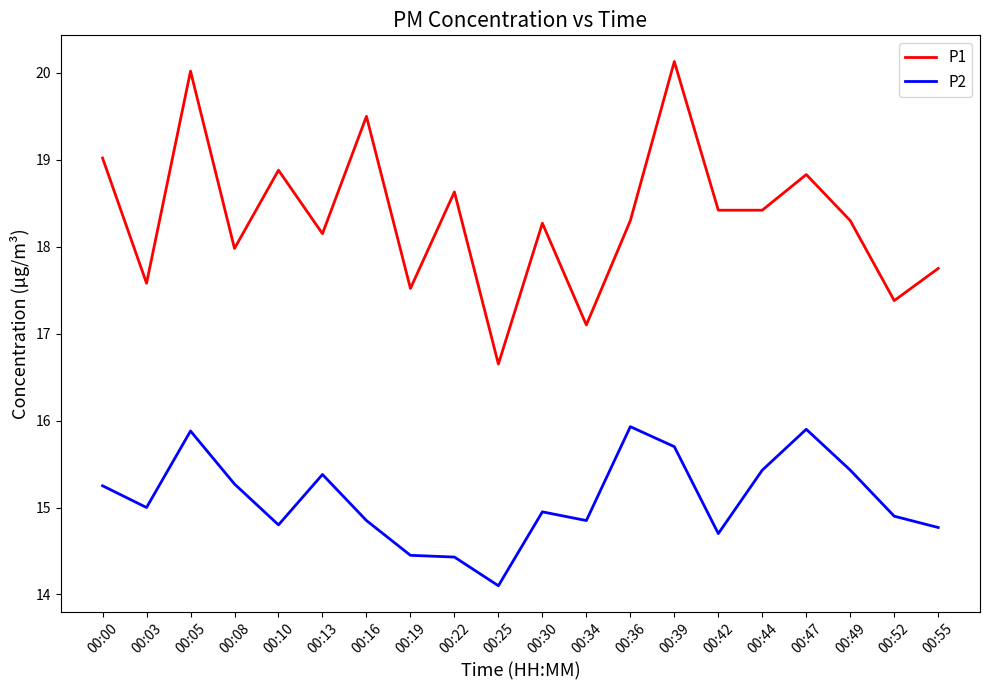

At 00:13, list the series in order from smallest to largest.

P2, P1